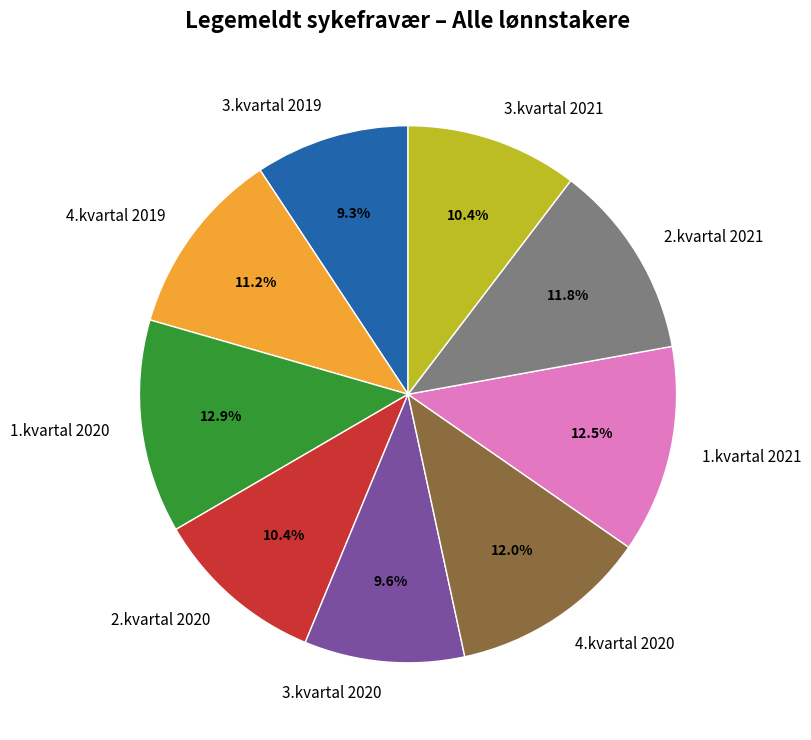

True or false: 3.kvartal 2020 accounts for 10% of the total.

True